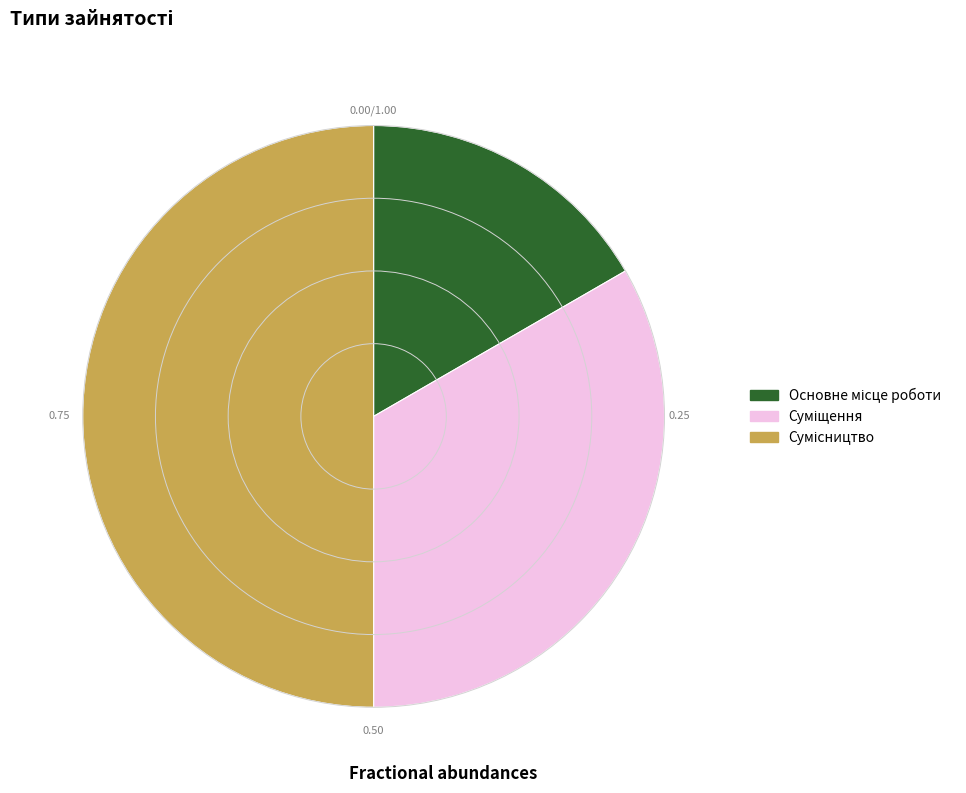

How many segments does this pie chart have?

3